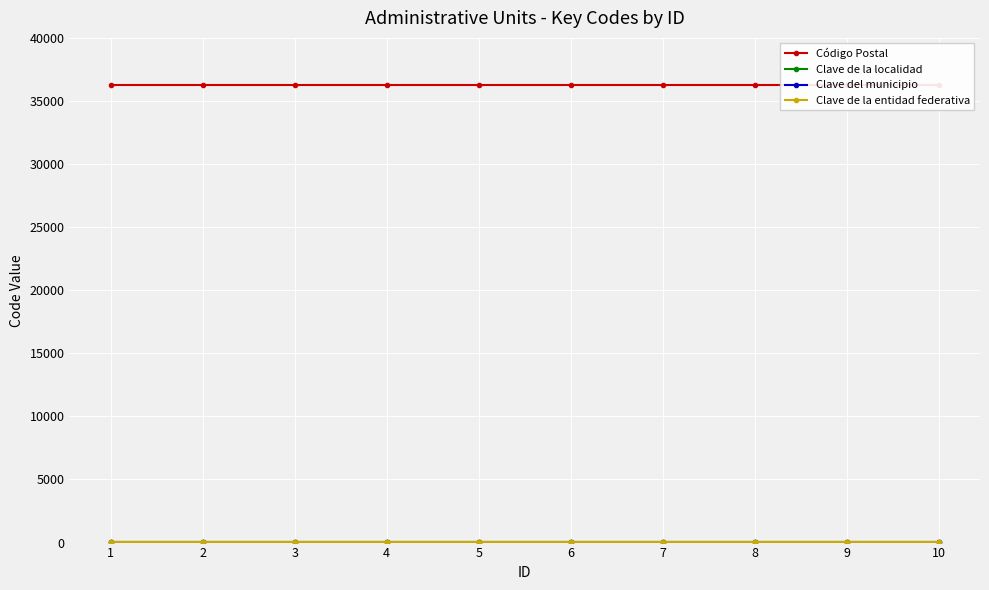

The Código Postal series shows 36297 at 1. True or false?

True